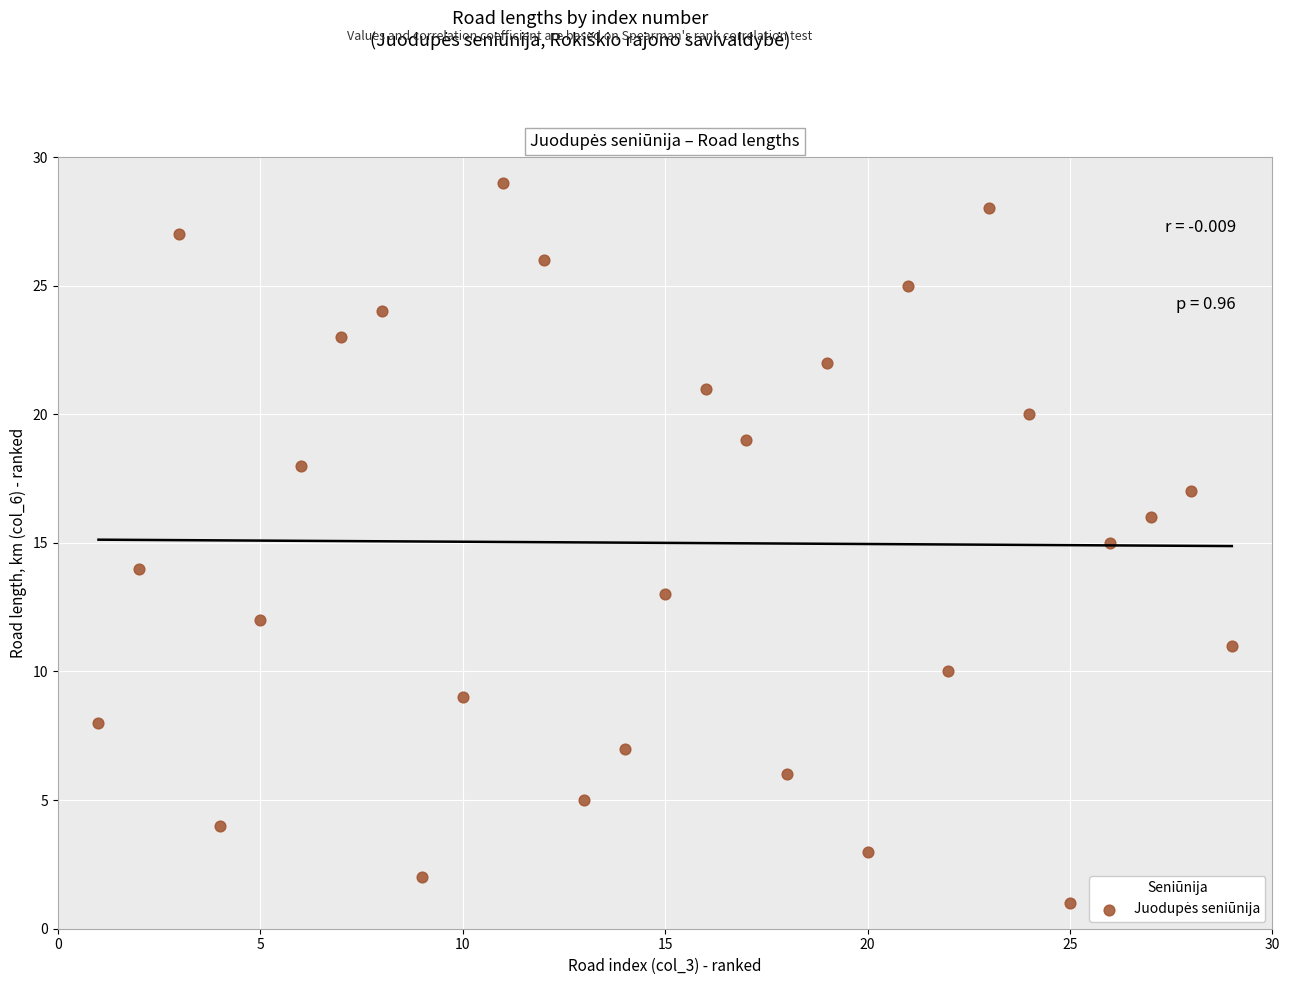

What is the range of Y values (max minus min)?

28